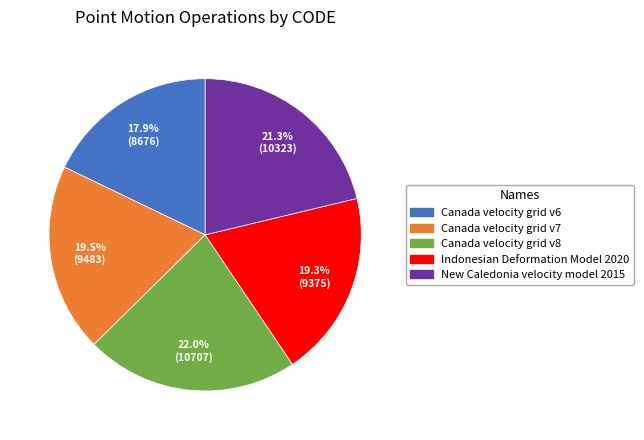

What is the smallest slice in the pie chart?

Canada velocity grid v6